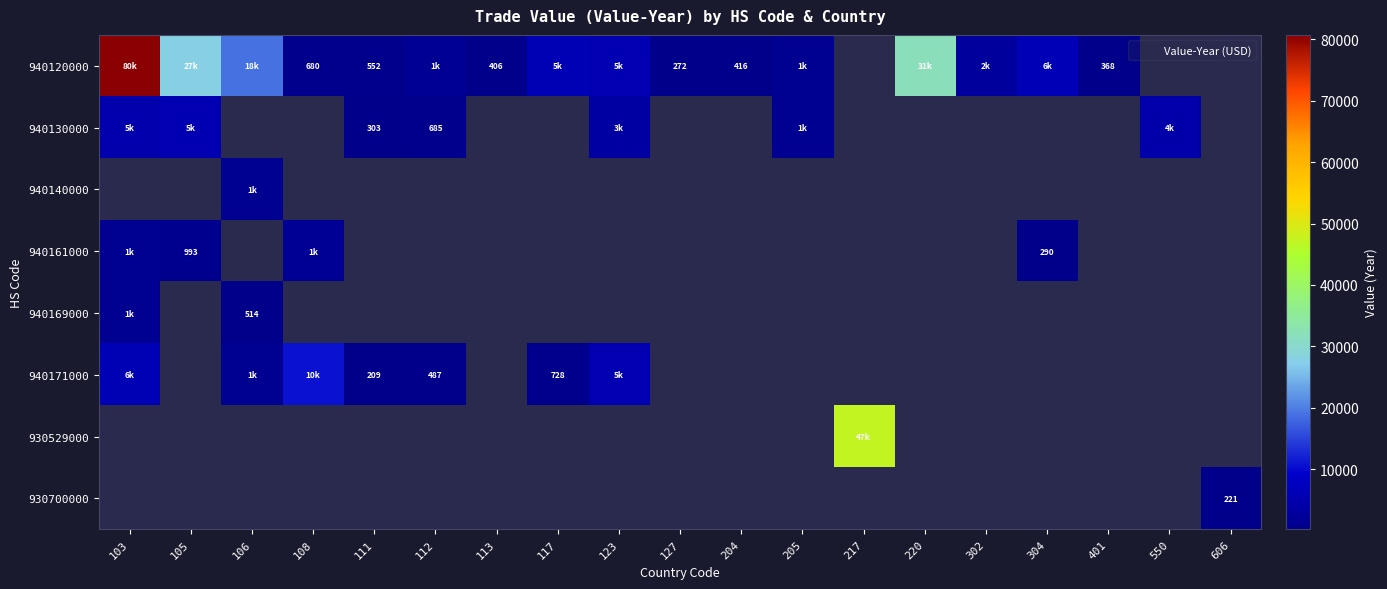

How many values in 940161000 are above zero?

4